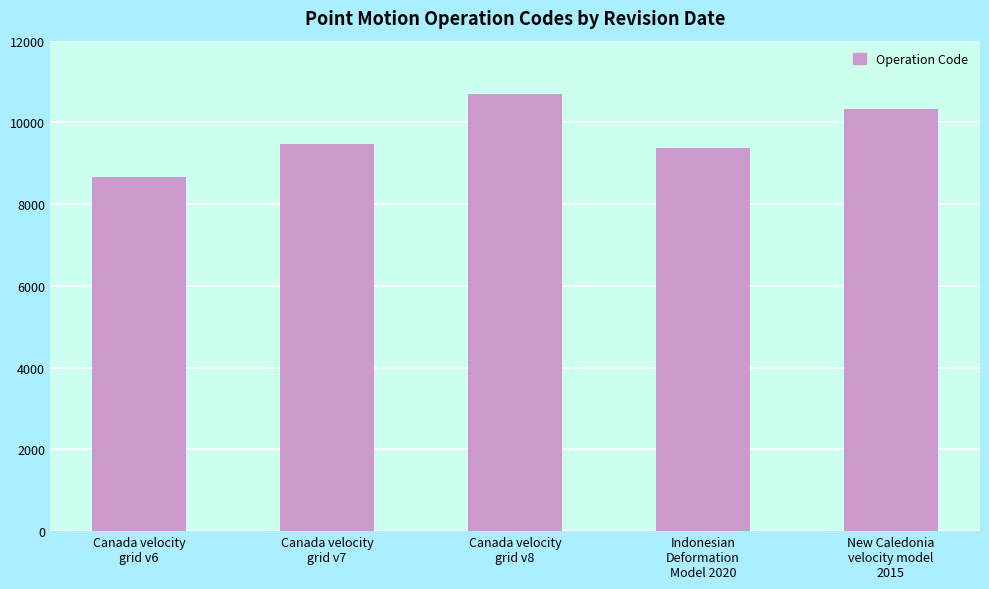

At which label is the value closest to 9691?

Canada velocity
grid v7